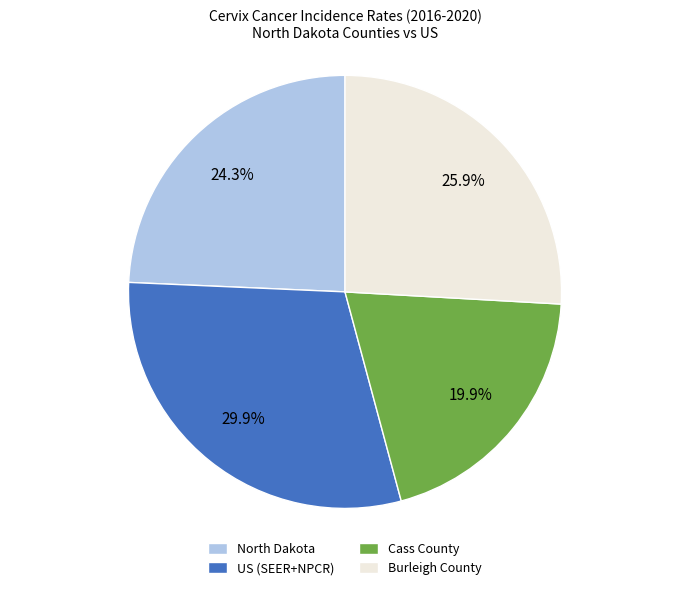

Which slice is the largest?

US (SEER+NPCR)